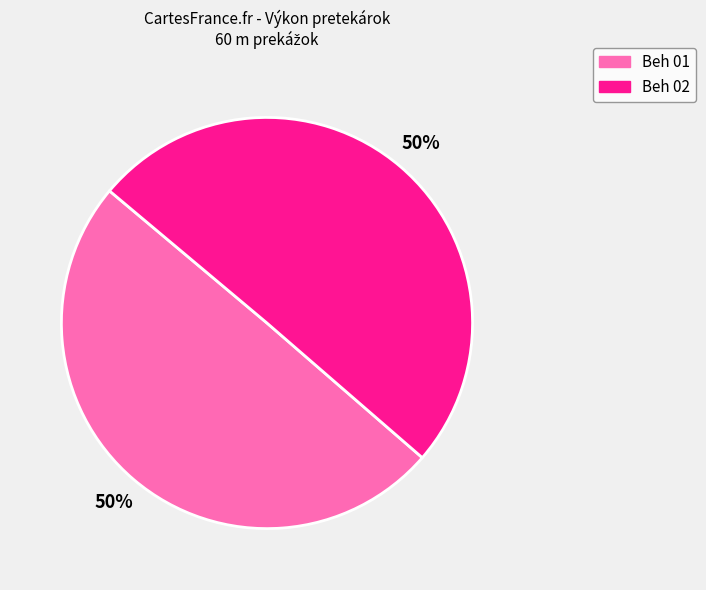

Approximately how many times larger is the value at Beh 01 compared to Beh 02?

1.0